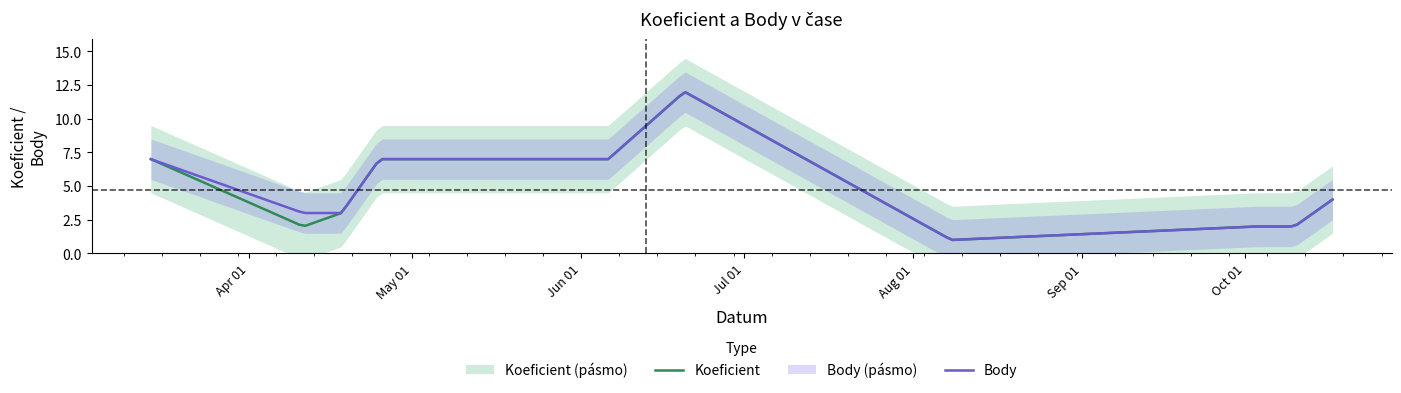

How many lines are shown in the chart?

2